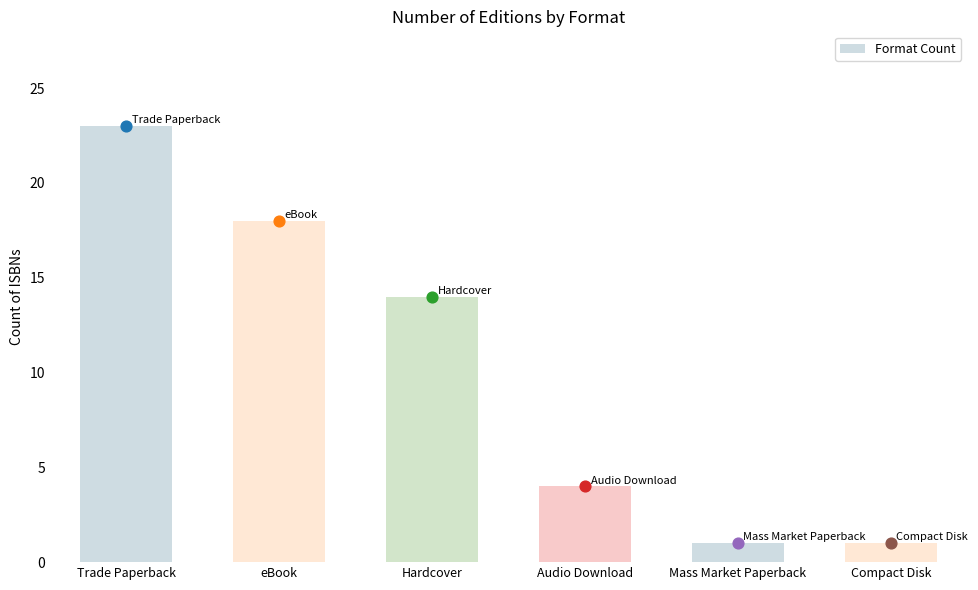

Which has a higher value, Audio Download or Trade Paperback?

Trade Paperback